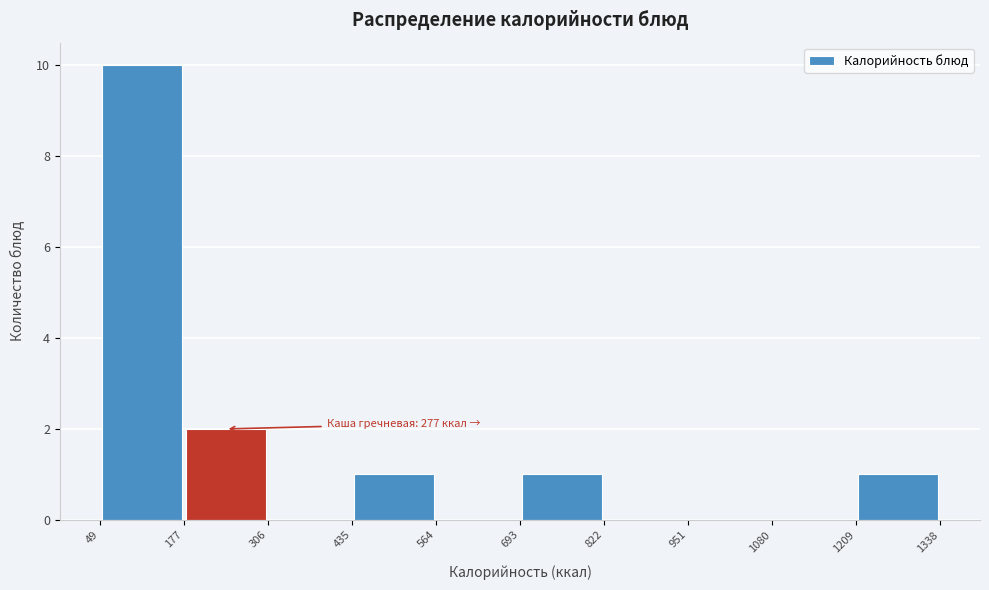

Over which range of the x-axis is the bar tallest?

49 to 177